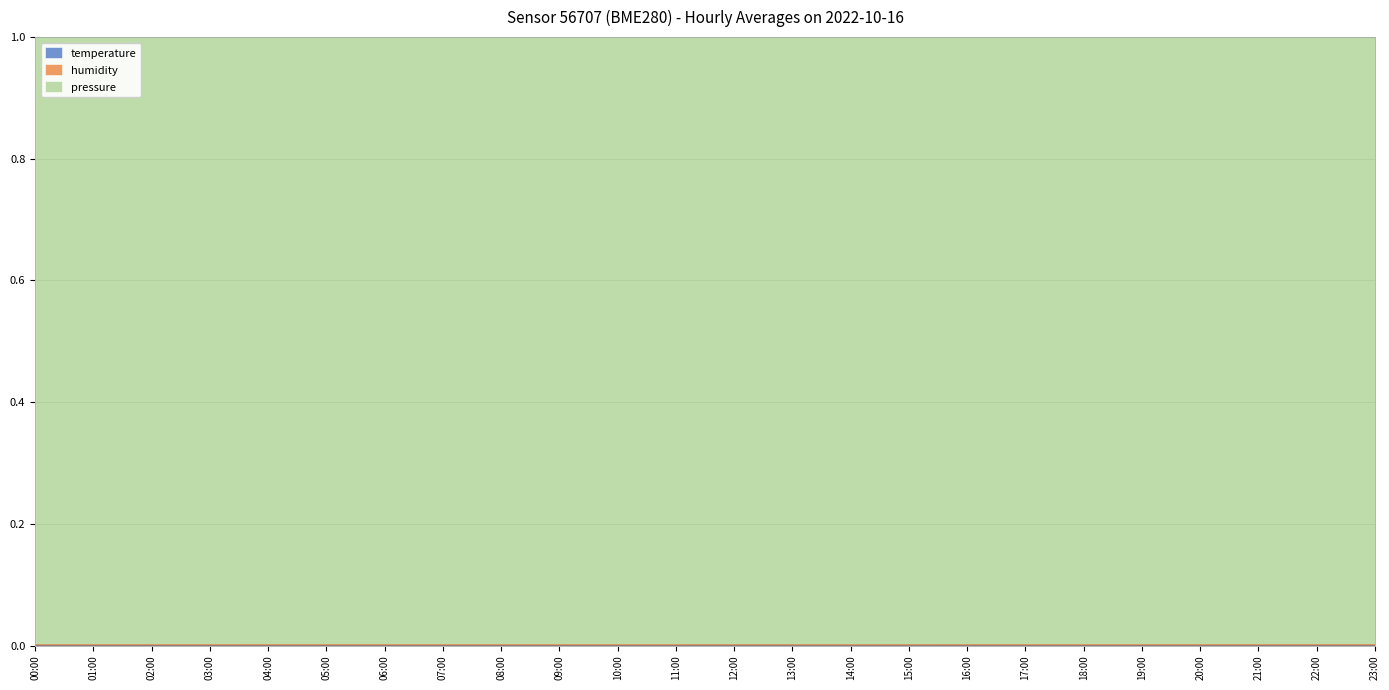

Which category has the highest value in the temperature series?

15:00